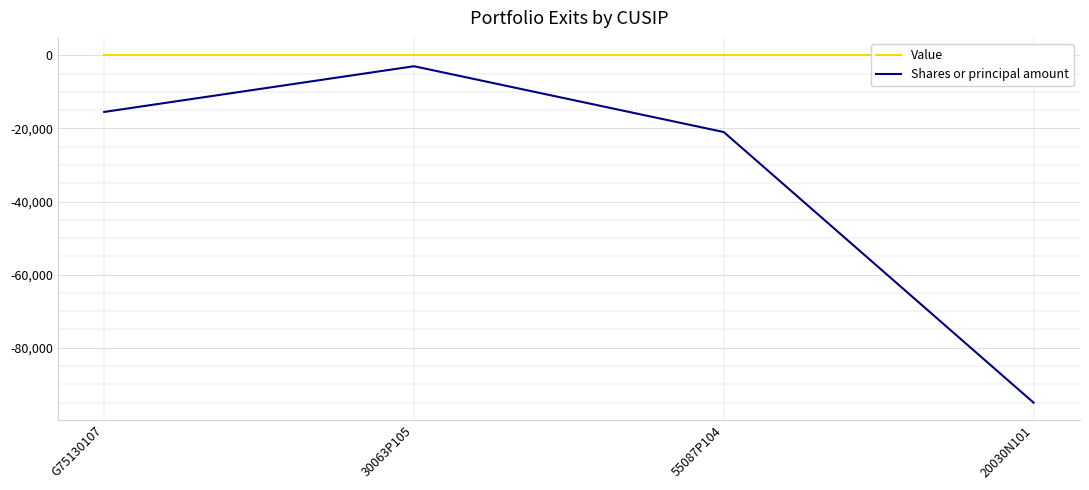

List the labels in order of Value value, largest first.

G75130107, 30063P105, 55087P104, 20030N101